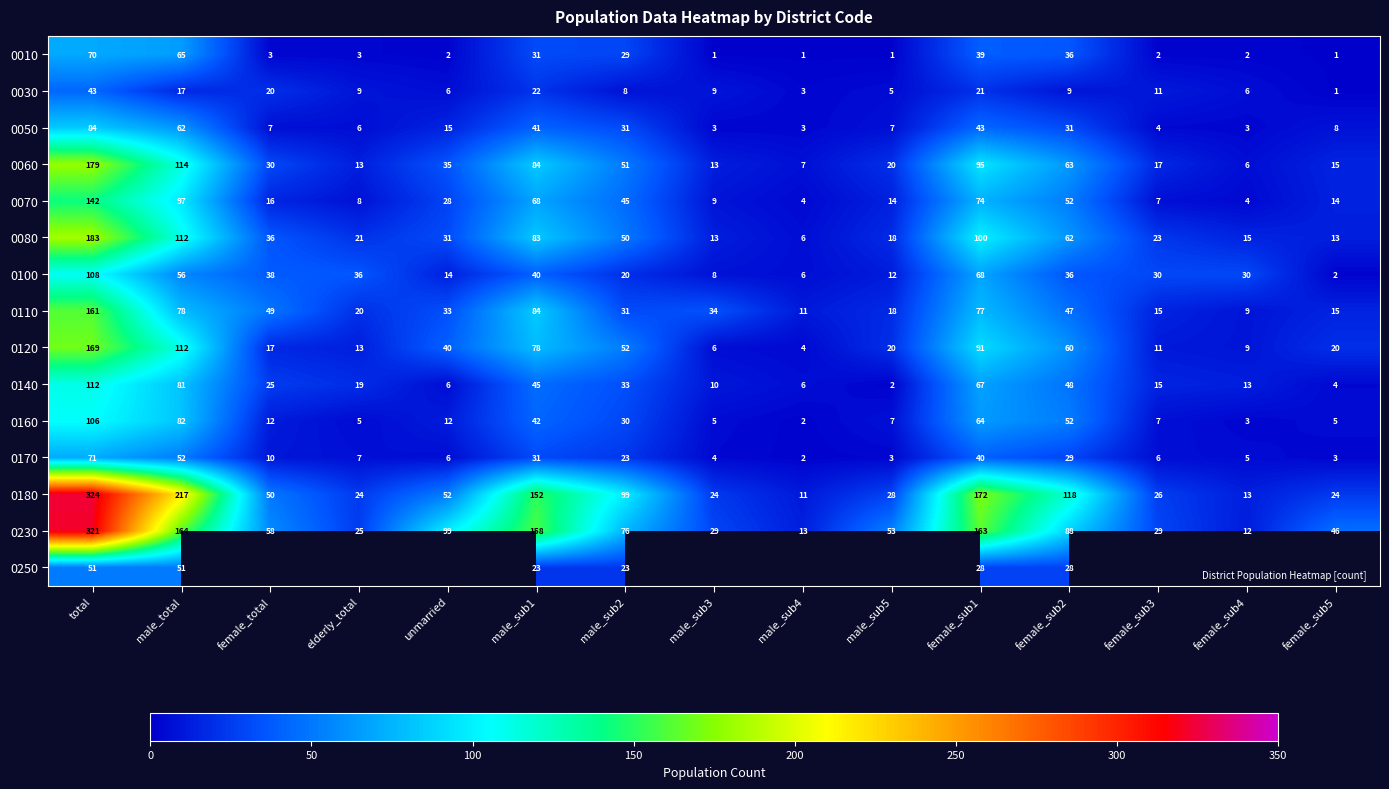

Between female_sub2 and male_sub5, which is larger?

female_sub2